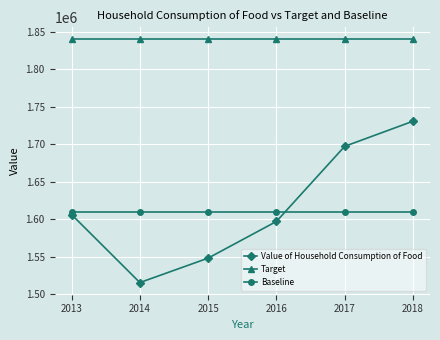

The Value of Household Consumption of Food series shows 2869998.5 at 2017. True or false?

False